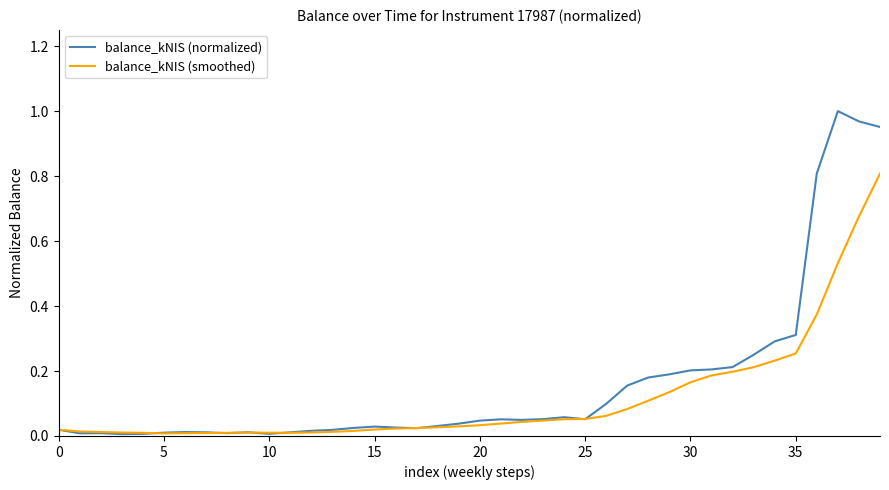

Which series has the widest spread of values?

balance_kNIS (normalized)